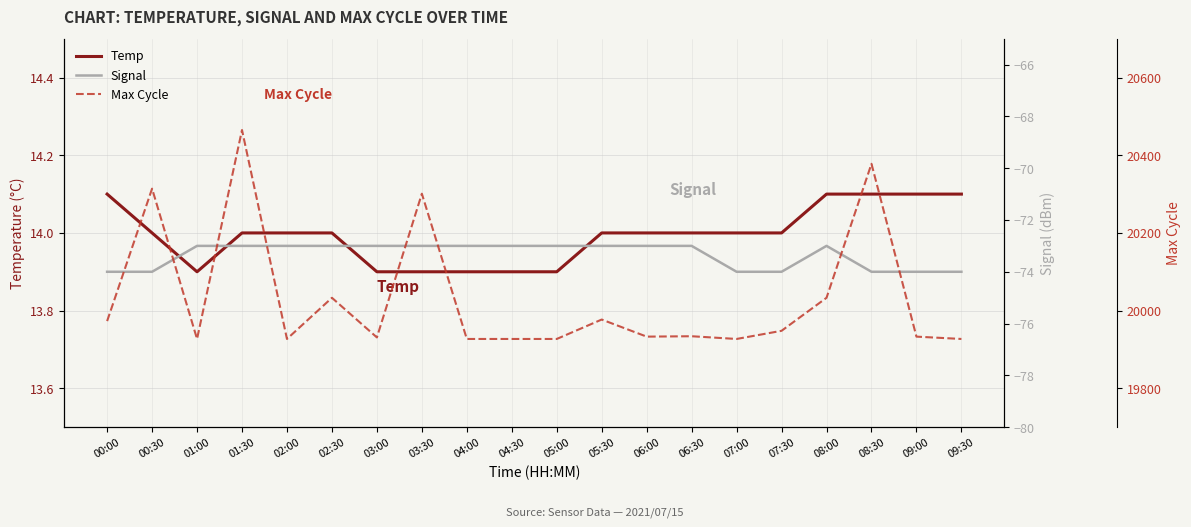

How many data points in Signal are less than -73?

7